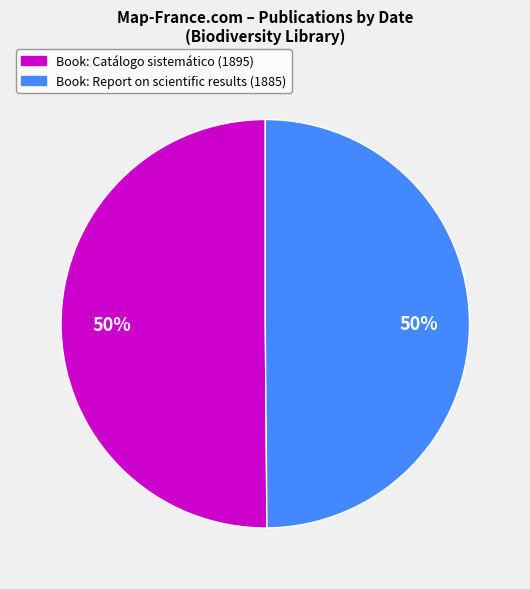

To the nearest percent, what is the average slice percentage?

50%